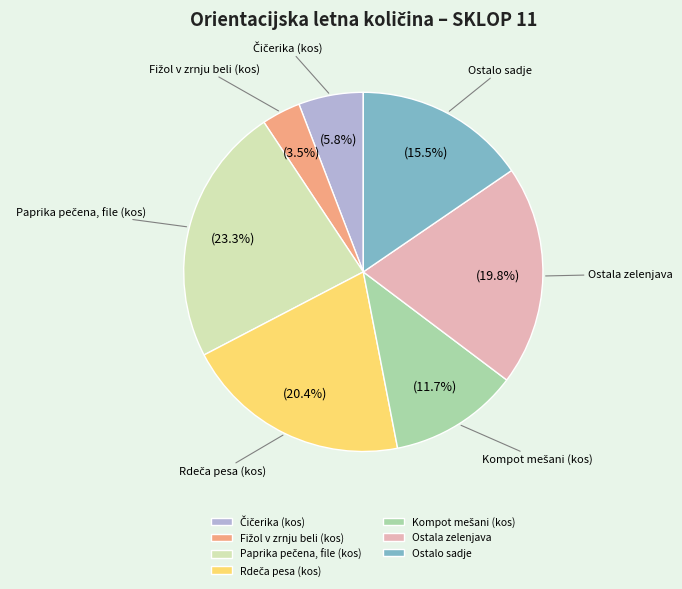

Is there any slice that represents more than half of the pie?

No